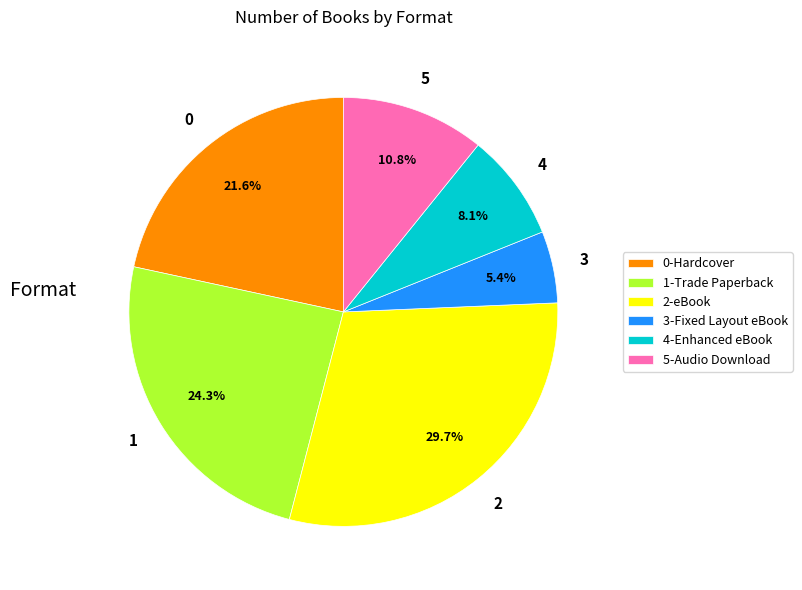

Rank the categories by value from lowest to highest.

3-Fixed Layout eBook, 4-Enhanced eBook, 5-Audio Download, 0-Hardcover, 1-Trade Paperback, 2-eBook